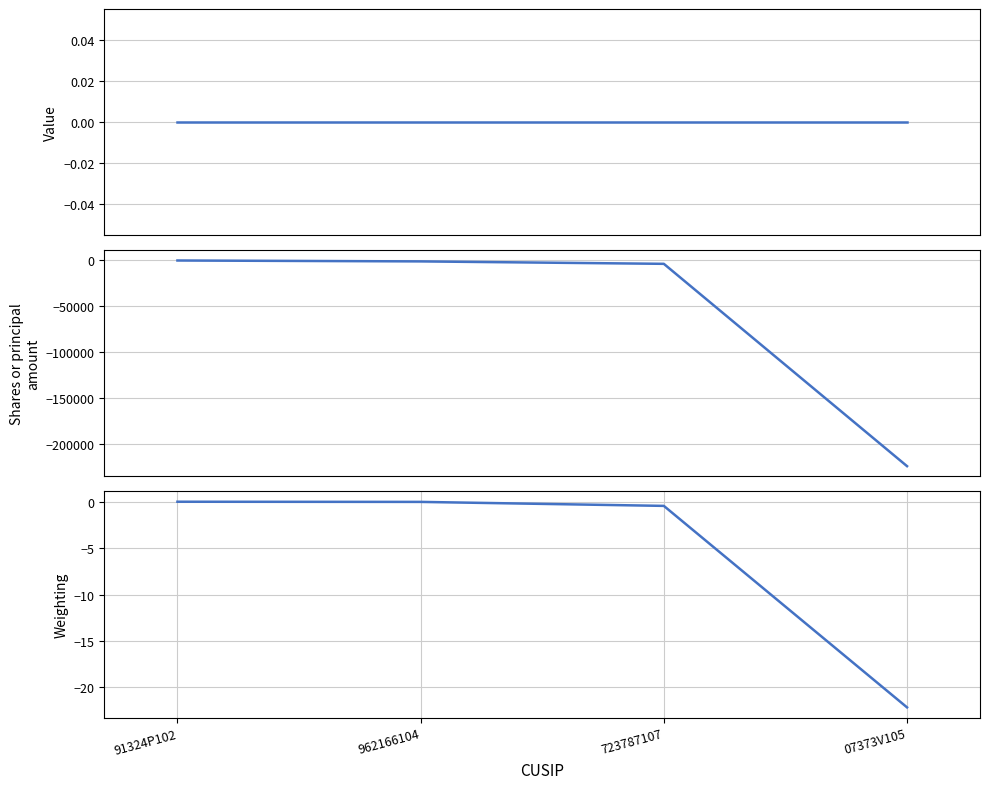

What is the average value of the Weighting series?

-5.7